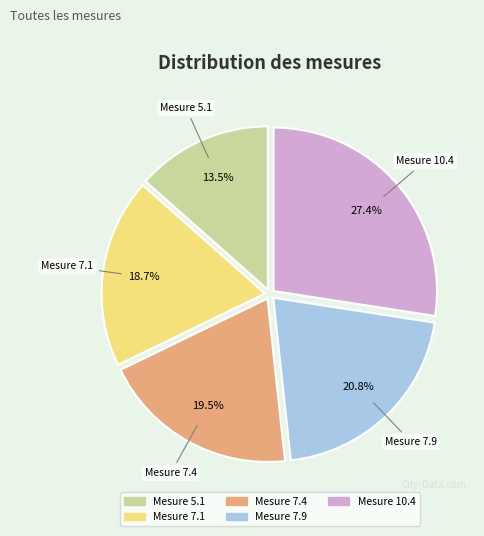

Count the number of slices in the pie.

5